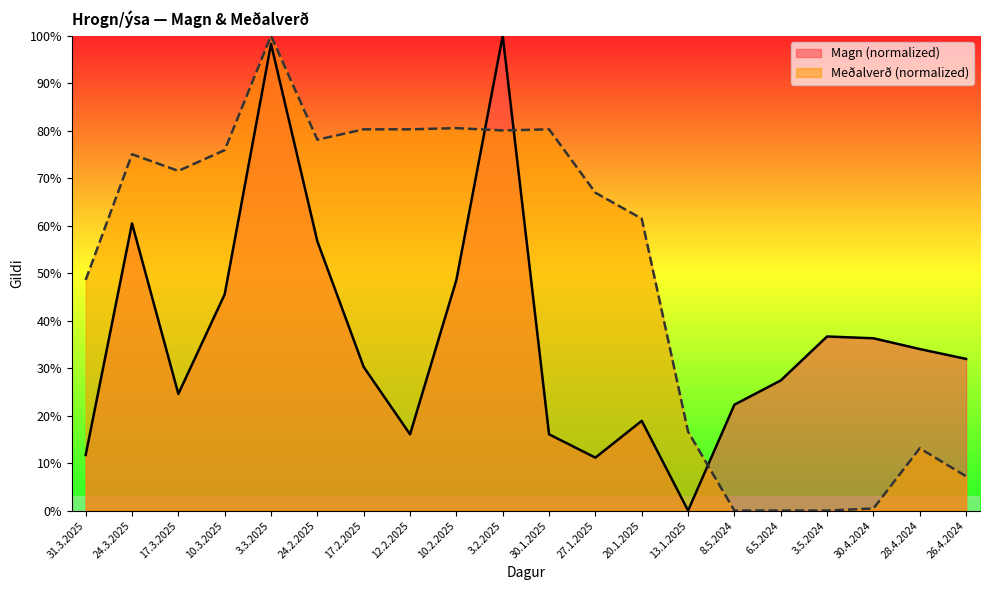

List the series in order of their overall mean, highest first.

Meðalverð, Magn